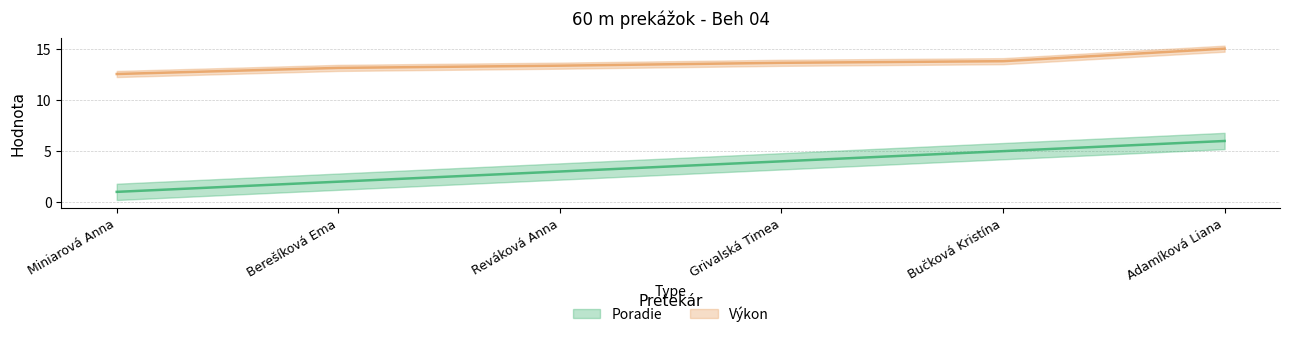

What is the difference between the Výkon values at Reváková Anna and Berešíková Ema?

0.2